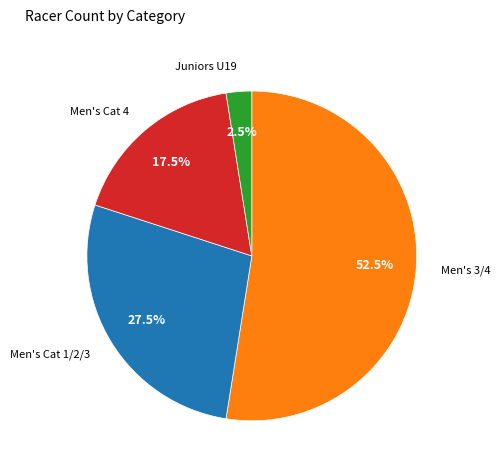

How many slices are in this pie chart?

4